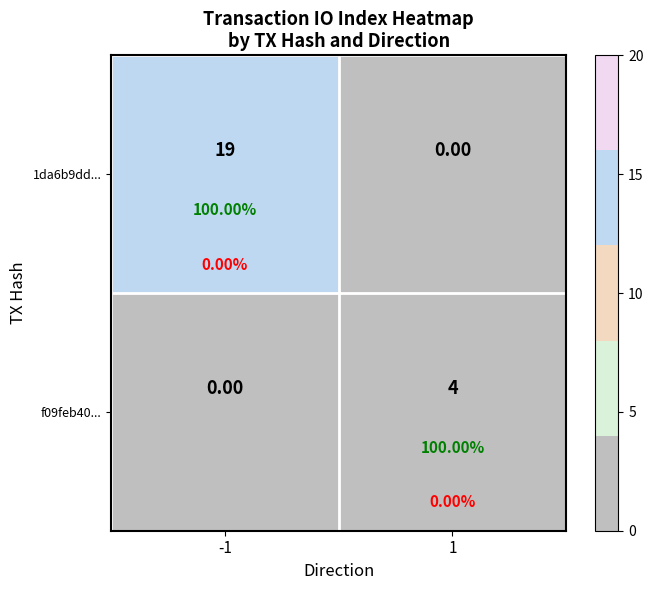

Rank the categories by 1da6b9dd... value from lowest to highest.

1, -1